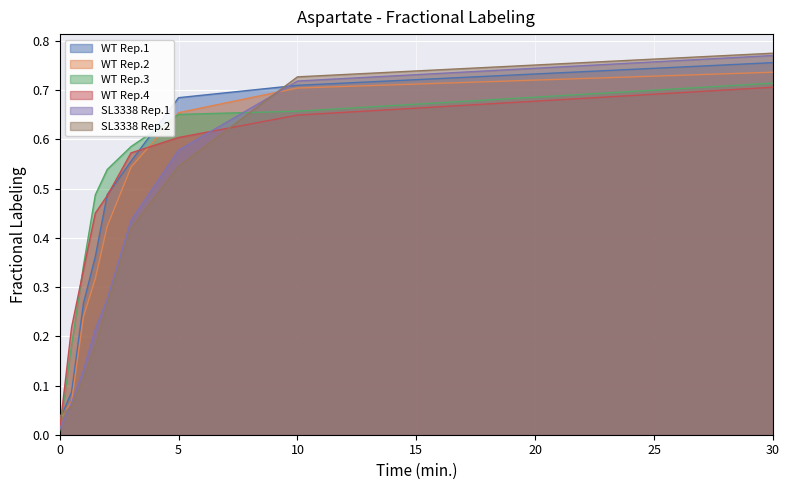

The WT Rep.2 series shows 0.7 at 2. True or false?

False